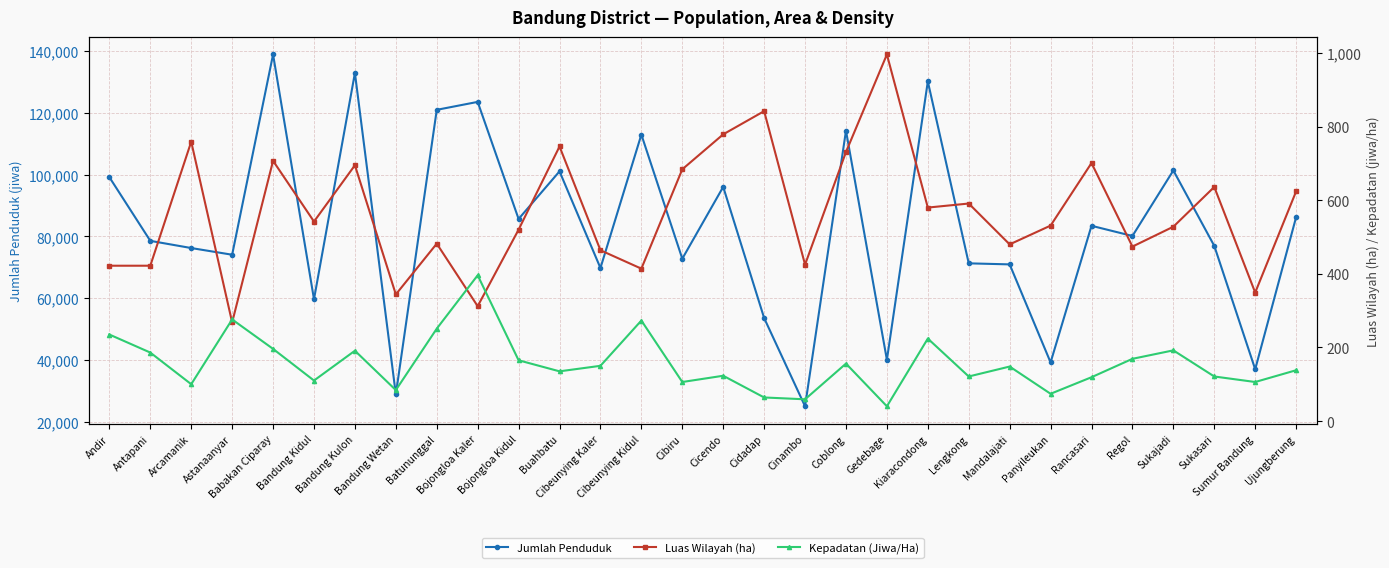

Is the value of Luas Wilayah (ha) at Bojongloa Kidul greater than the value of Jumlah Penduduk at Sumur Bandung?

No